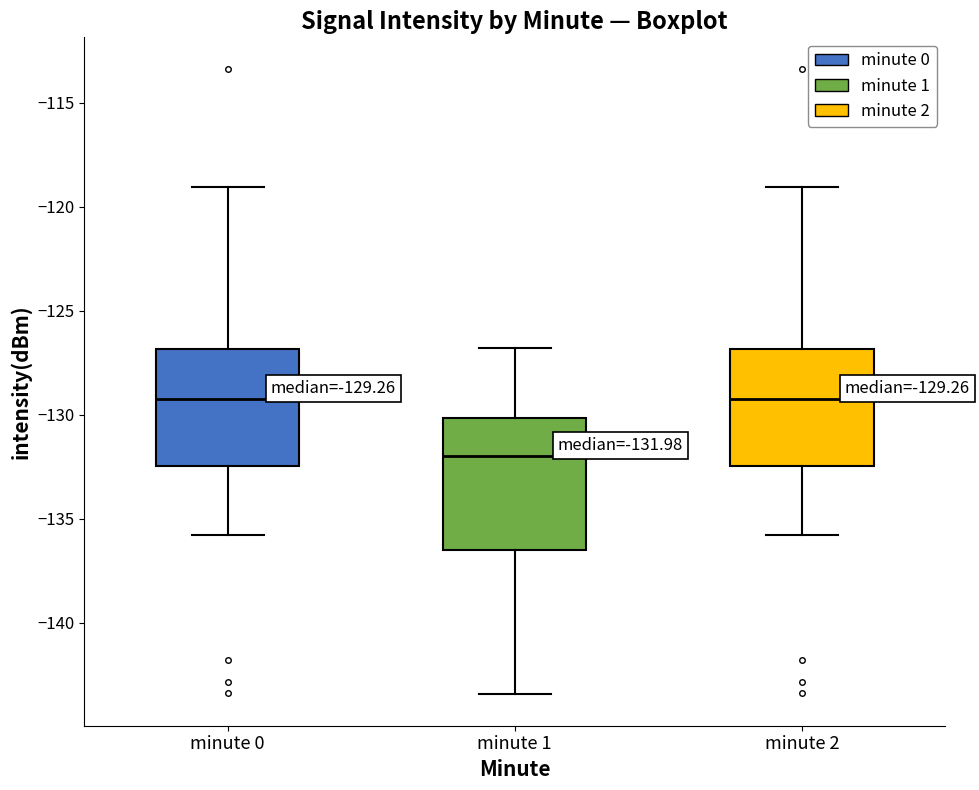

Comparing the boxes themselves (not the whiskers), which one is the tallest?

minute 1